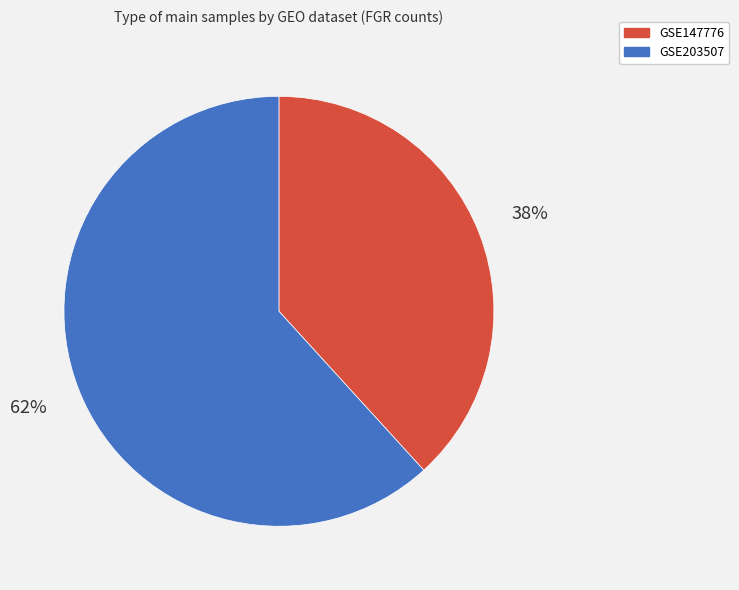

Combined, do GSE147776 and GSE203507 account for over 50%?

Yes